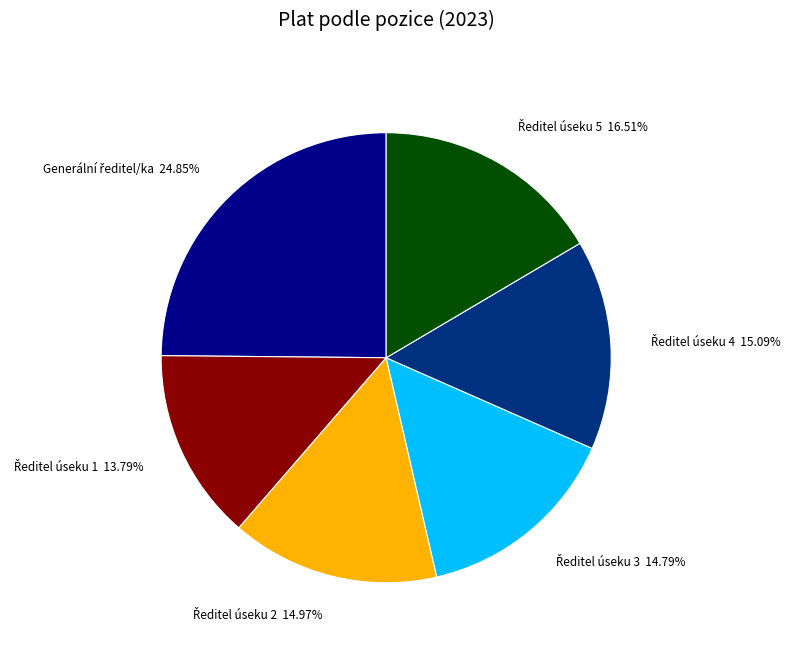

Is there any slice that represents more than half of the pie?

No